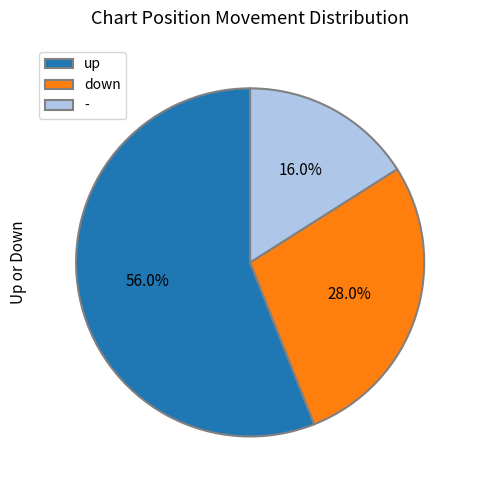

Rank the categories by value from lowest to highest.

-, down, up